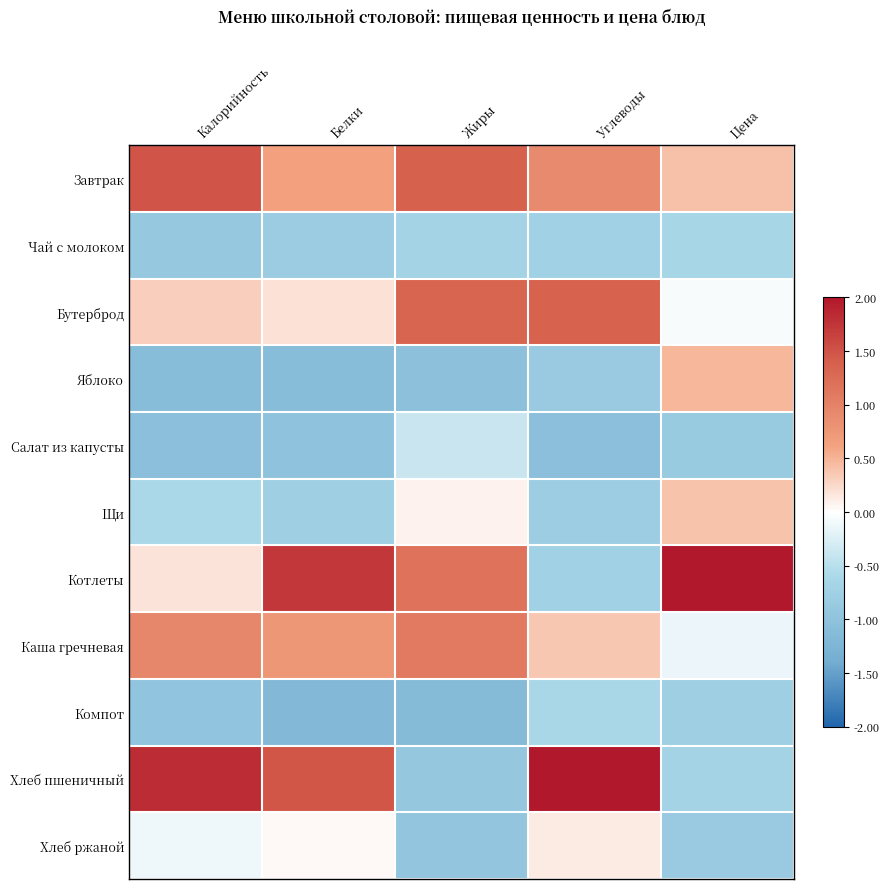

Count the number of data series in this chart.

11